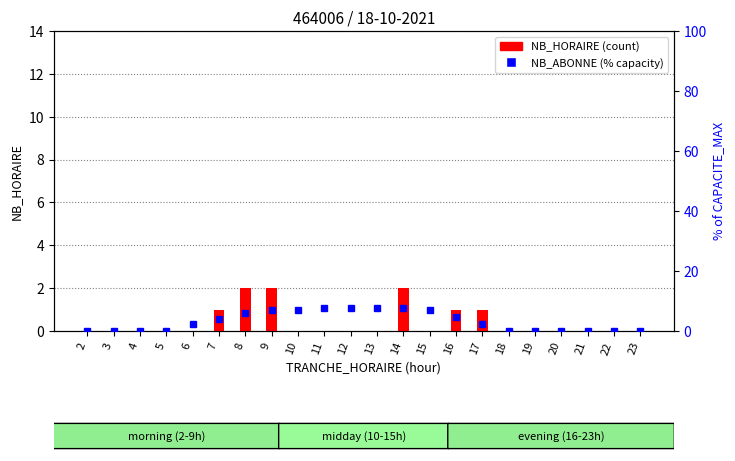

List the series in order of their overall mean, lowest first.

NB_HORAIRE, NB_ABONNE (% capacity)